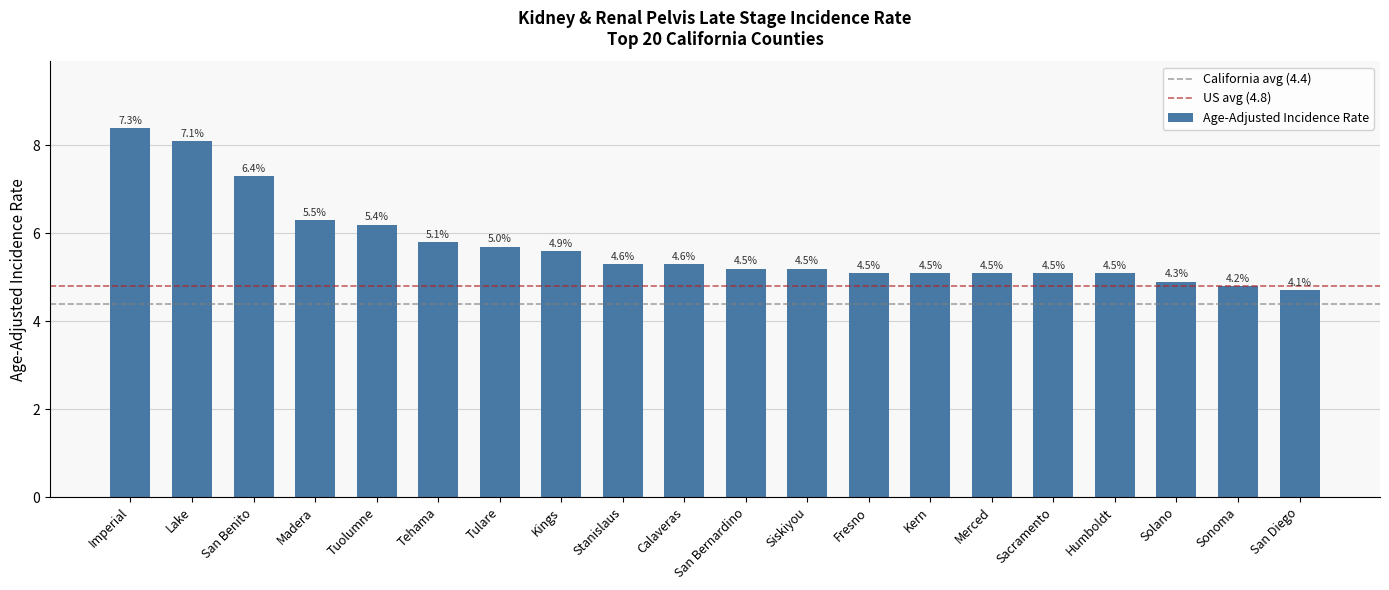

What value does the data have at Sonoma?

4.8